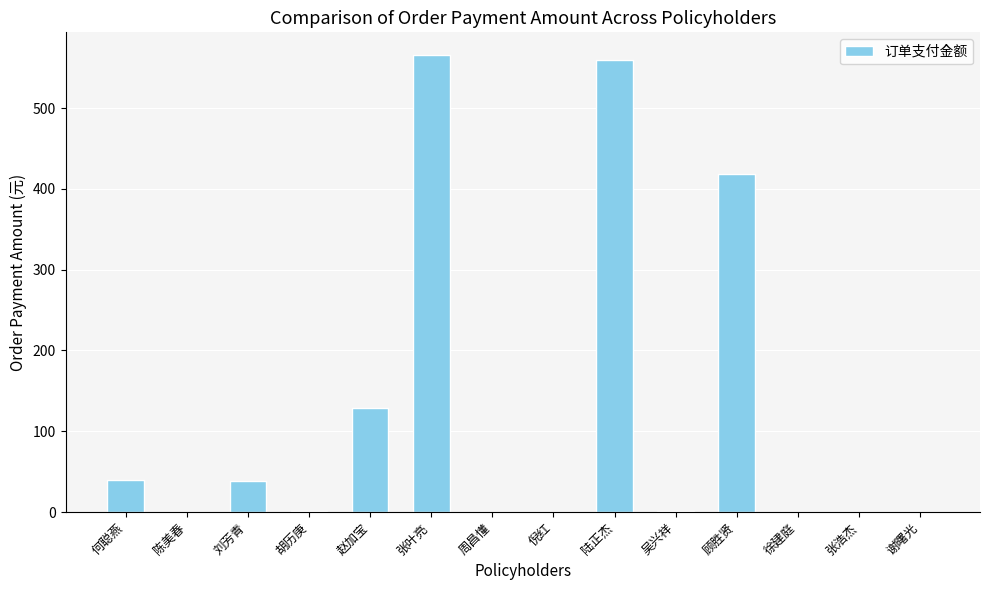

Which has a higher value, 顾胜贤 or 刘芳青?

顾胜贤